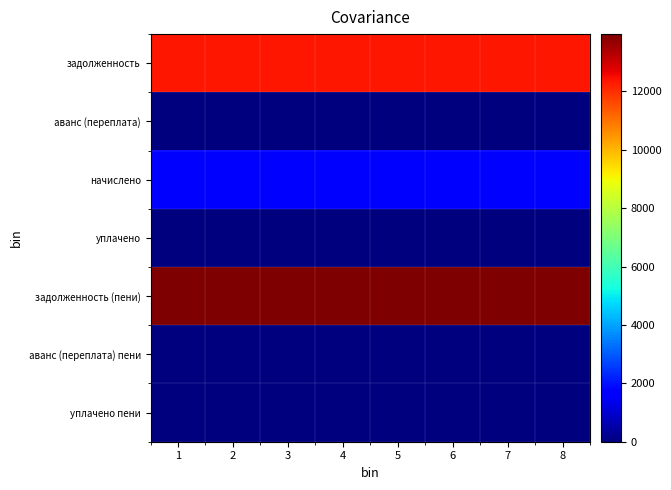

What is the maximum value shown in the chart?

13959.4